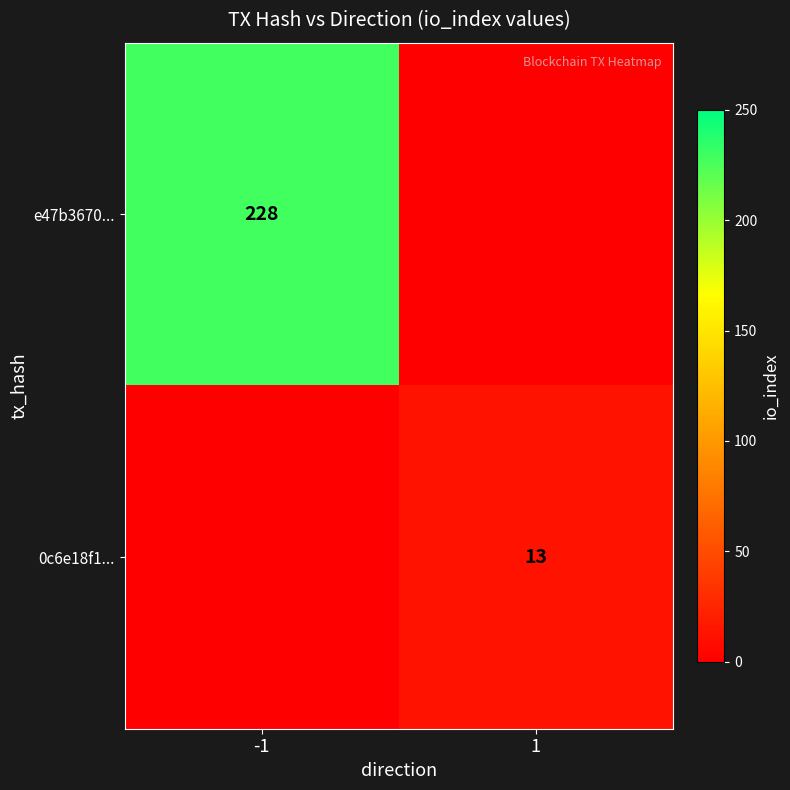

True or false: e47b3670... has a value of 337 at -1.

False